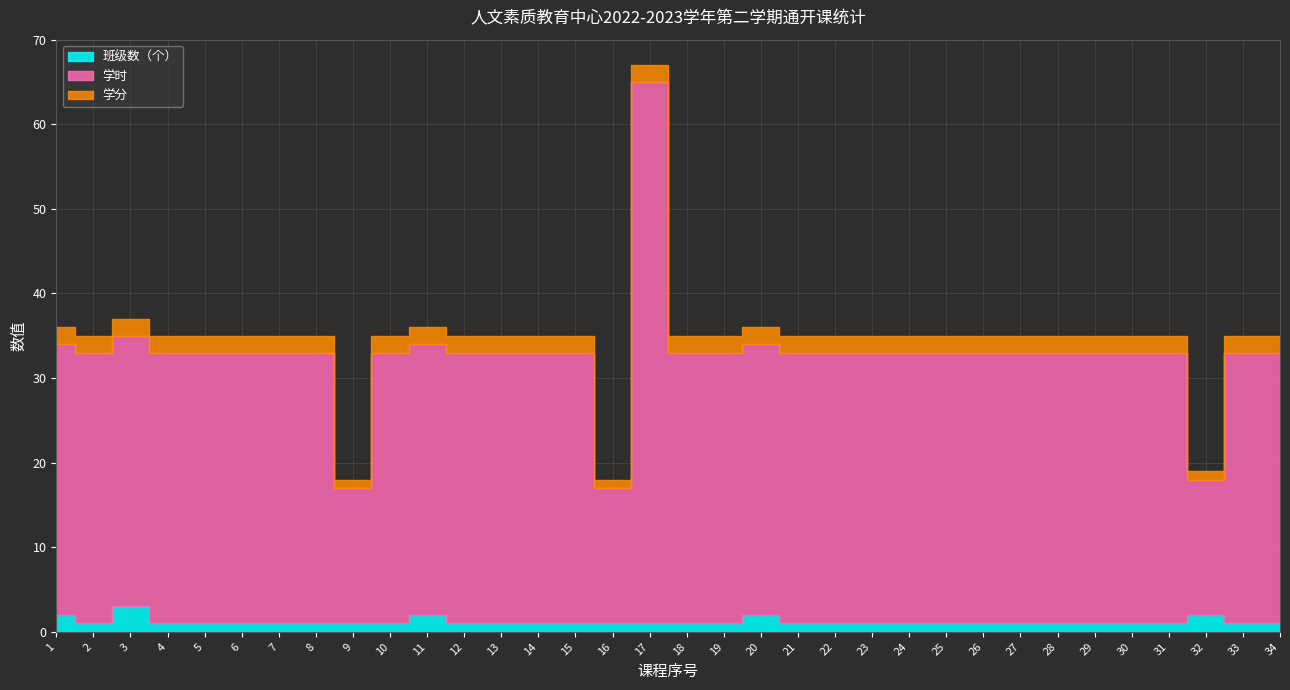

What is the sum of the 学时 values at 33 and 21?

64